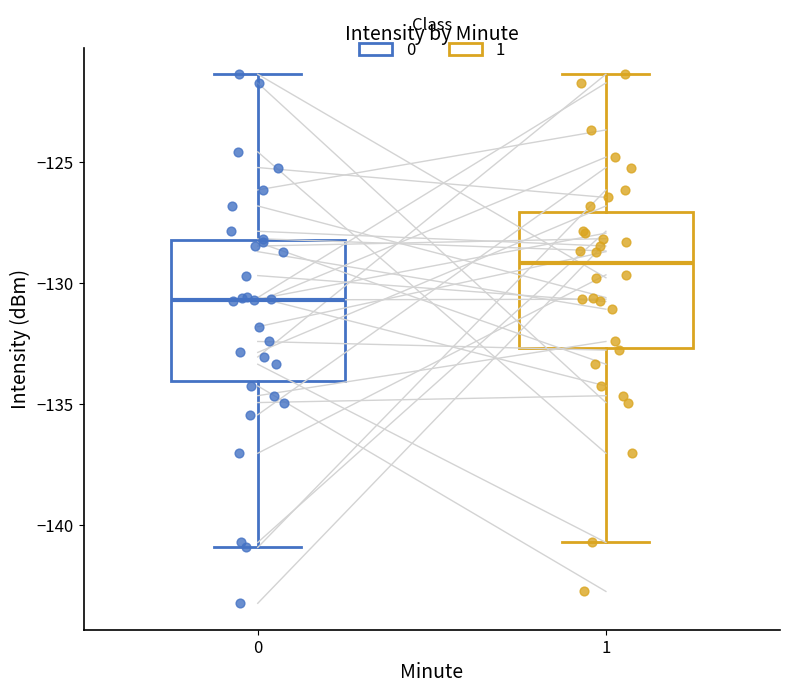

Where is the upper edge of the box at x = 1 on the y-axis? The values are not printed on the chart, so give them approximately, as read against the axis.

-127.0